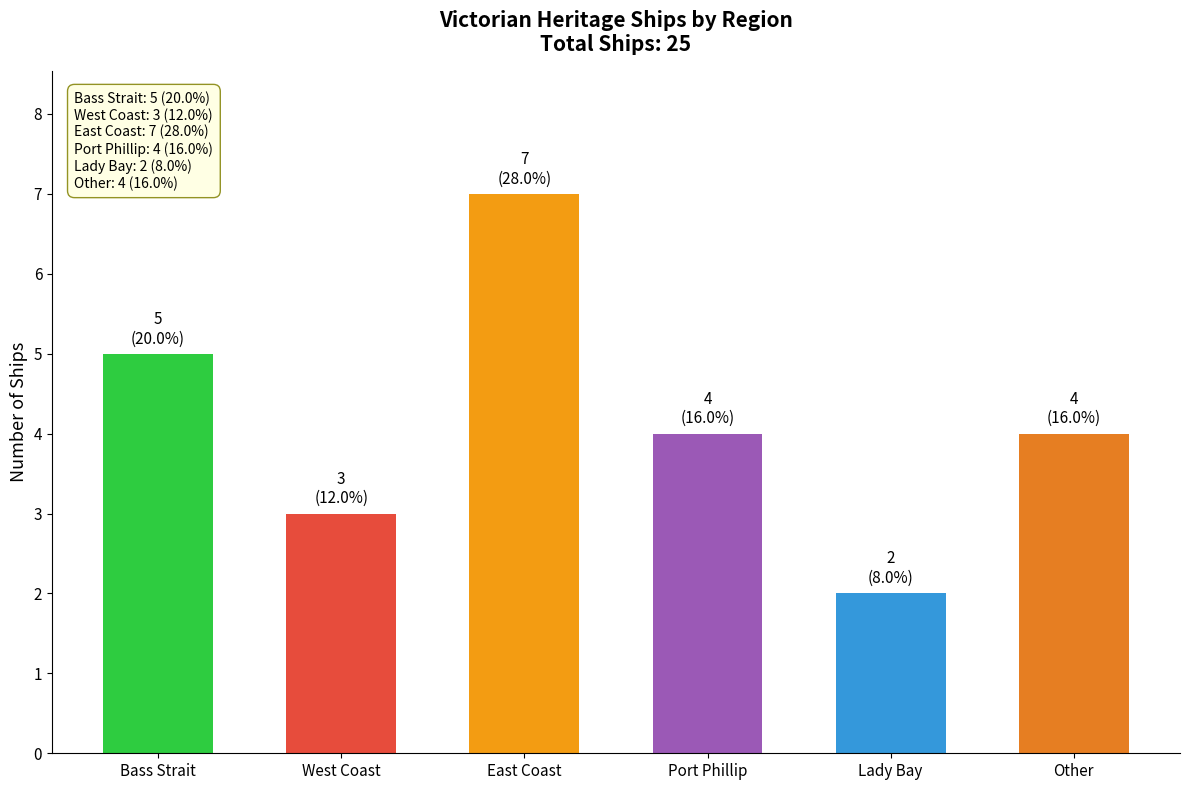

What is the label of the 6th bar from the right?

Bass Strait